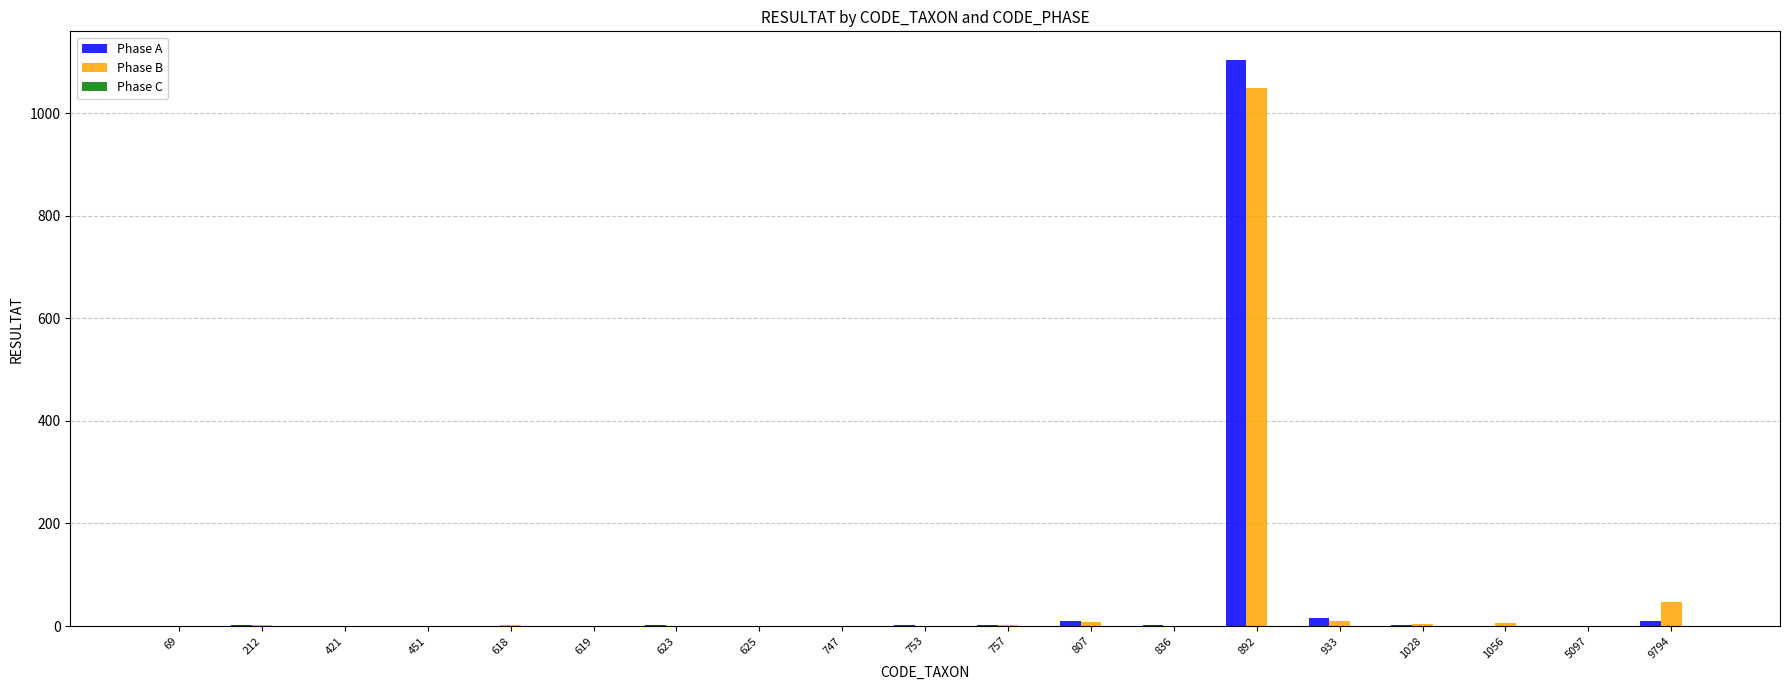

True or false: Phase A has a value of 10 at 9794.

True